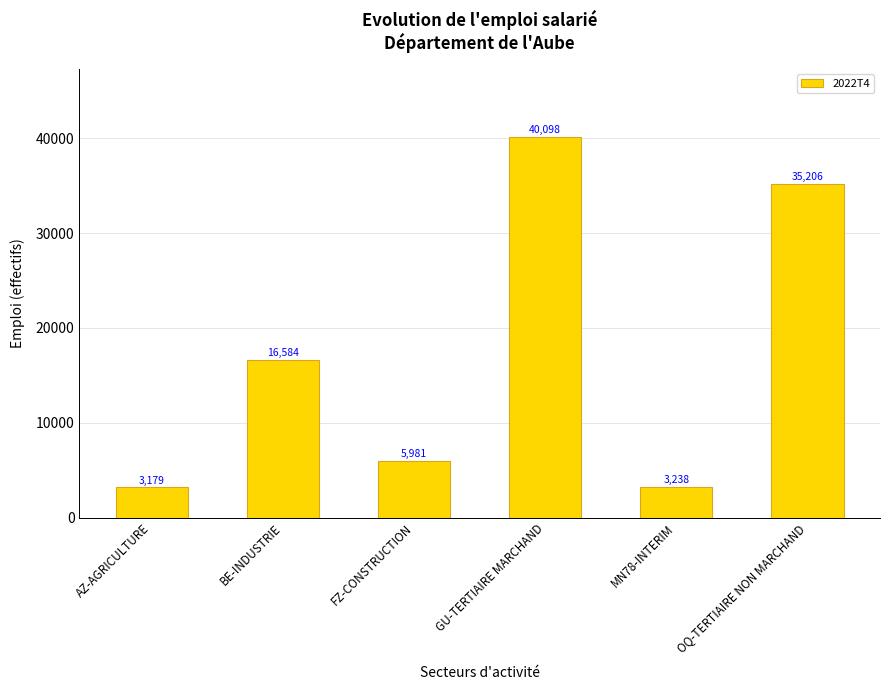

What is the greatest value displayed?

40097.8